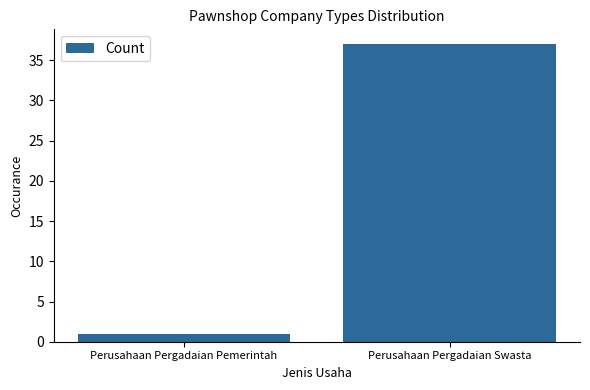

What is the label of the 1st bar from the left?

Perusahaan Pergadaian Pemerintah